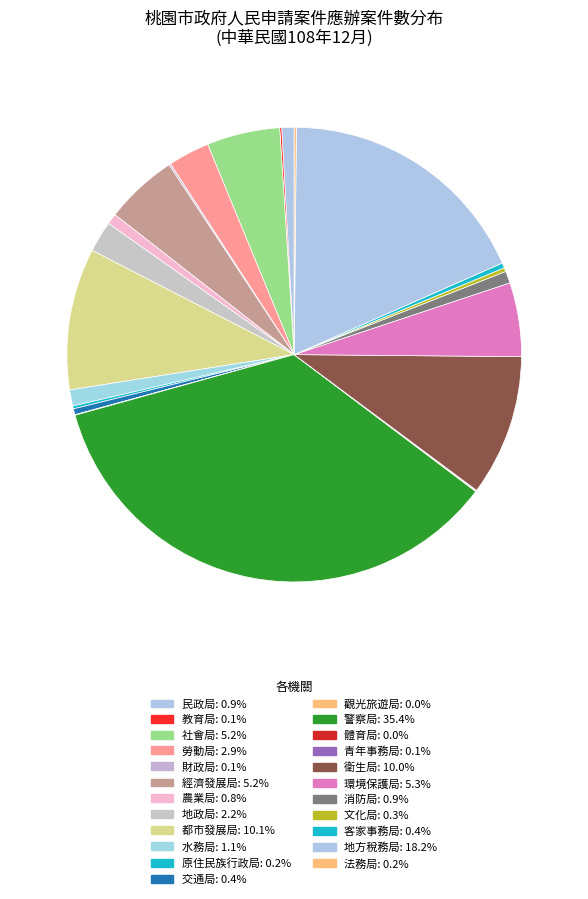

Which slice is the largest?

警察局